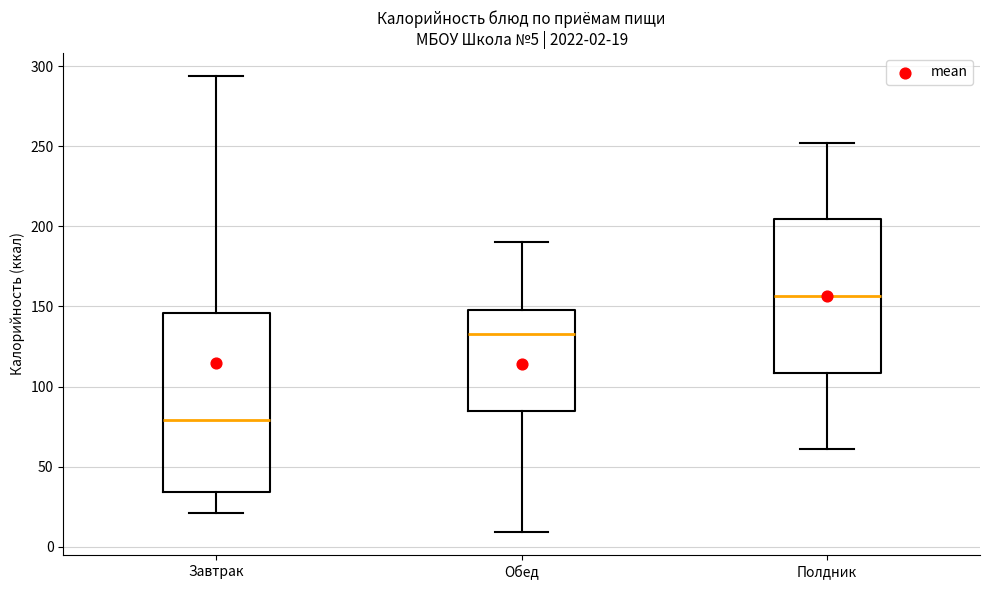

Which box's median line is the lowest?

Завтрак